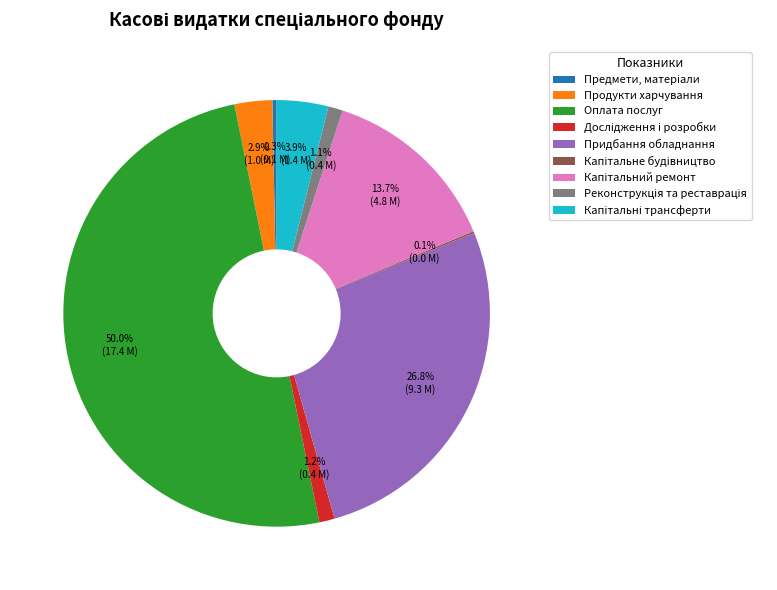

Which category has the biggest portion of the pie?

Оплата послуг